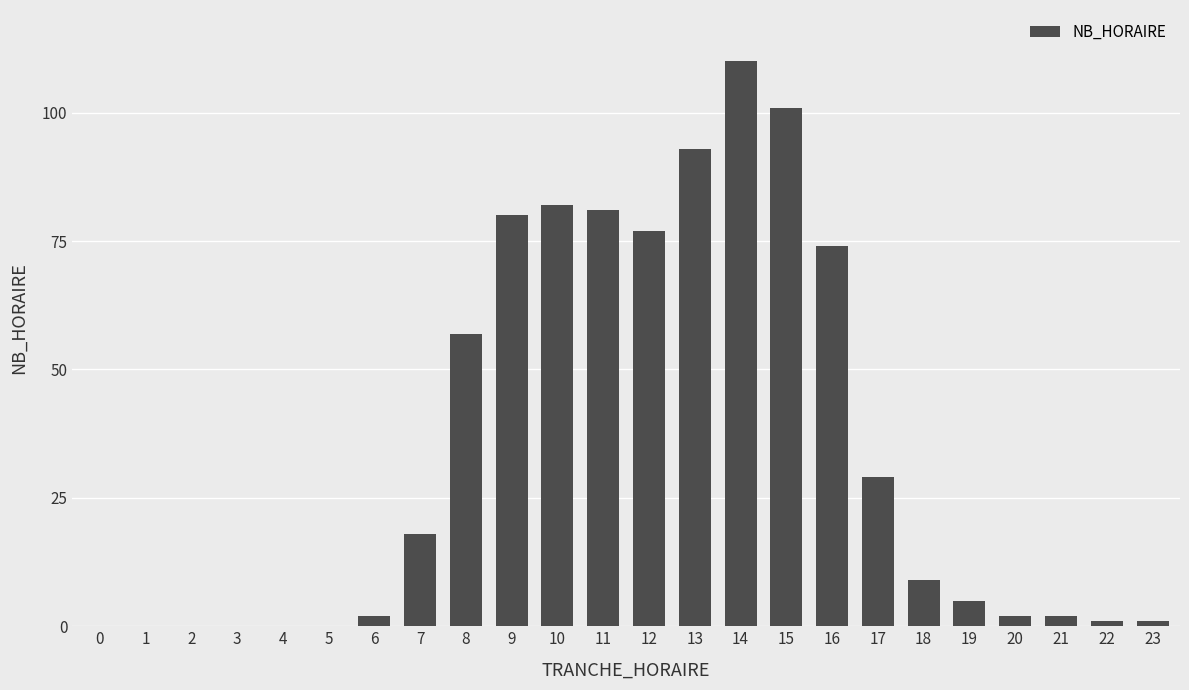

What is the approximate value at 15?

101